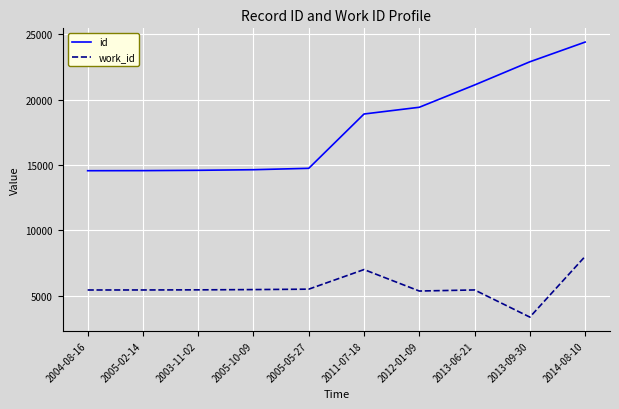

What is the difference between the highest and lowest values at 2014-08-10?

16381